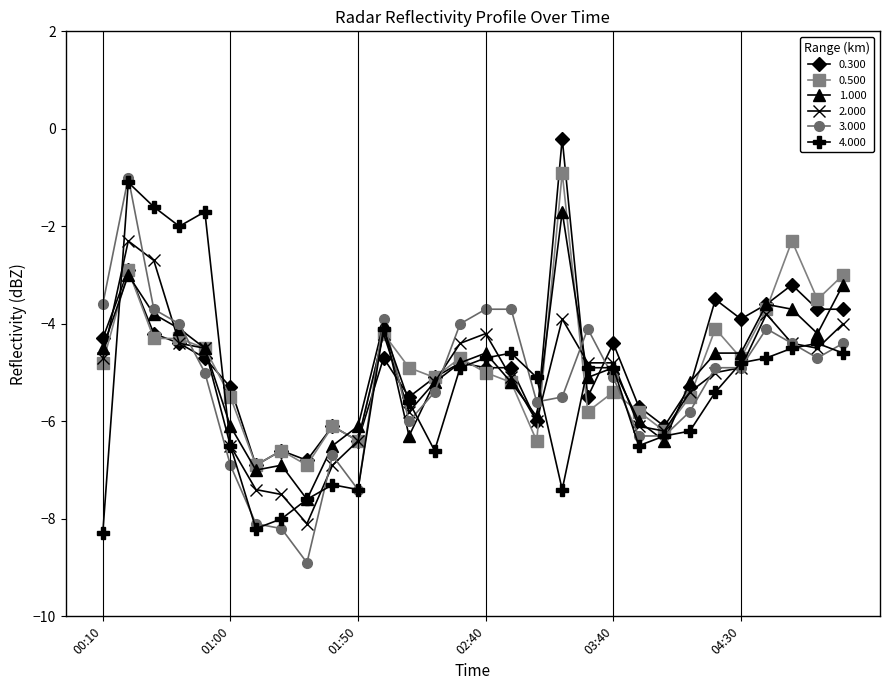

What is the value of the 3.000 point at the 11th from the left?

-7.4